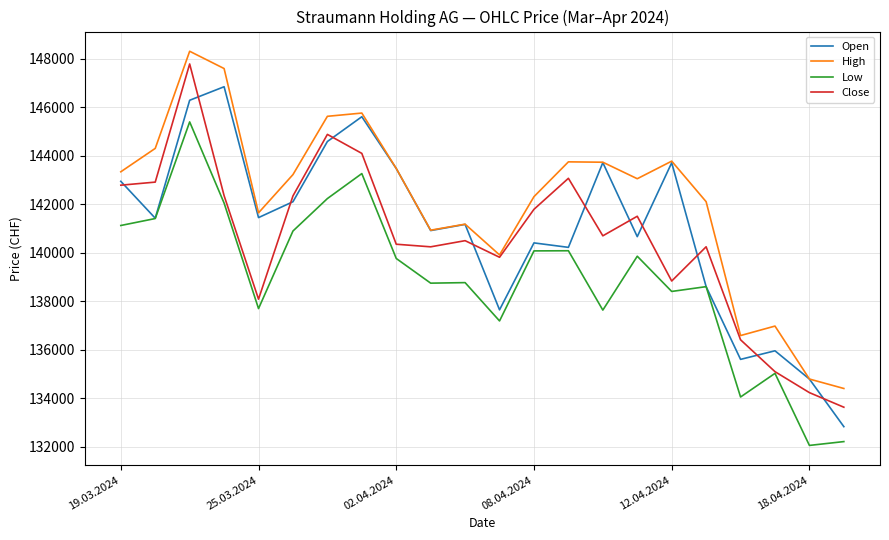

What is the average value of the Close series?

140528